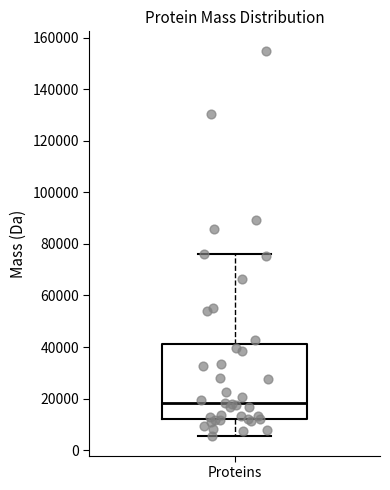

Transcribe this box plot: give where the median line is, the range the box spans, and where the two whiskers end, as read against the y-axis. The values are not printed on the chart, so give them approximately, as read against the axis.

median 18000, box 12000 to 42000, whiskers 6000 to 76000